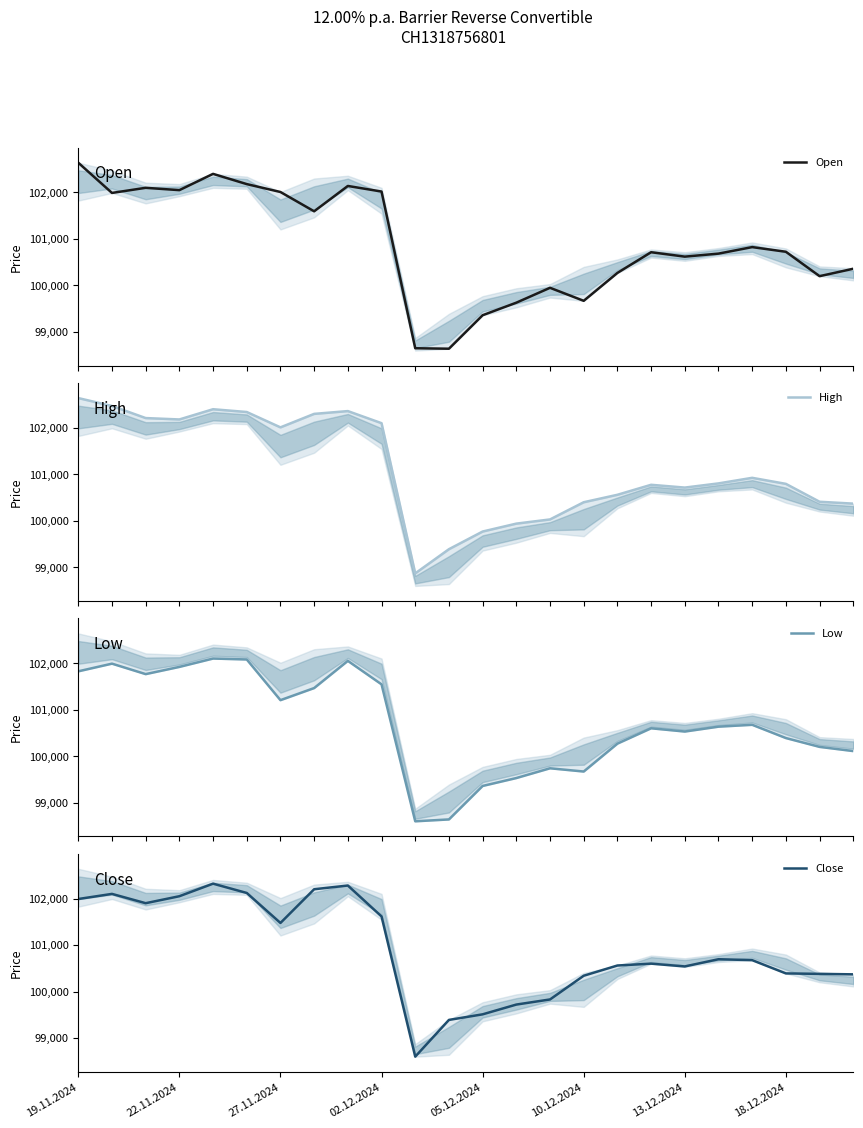

What is the maximum value for Close?

102320